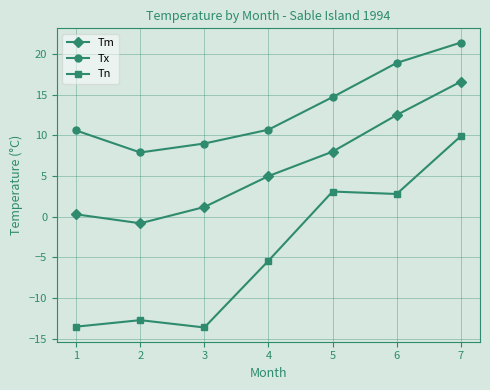

Which series has the widest spread of values?

Tn